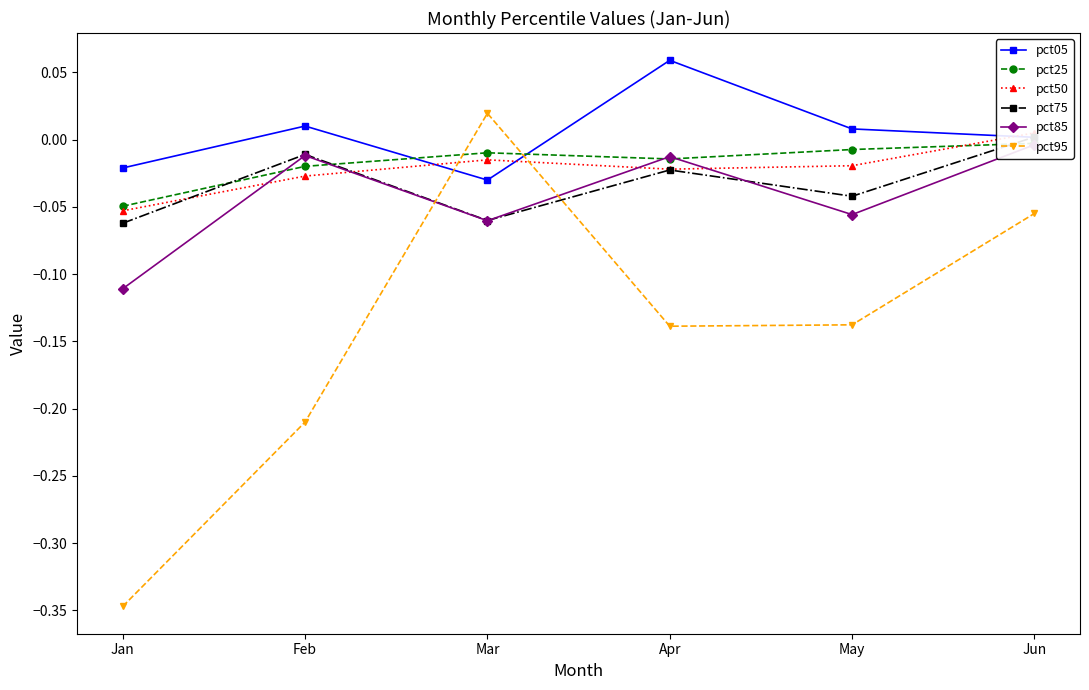

Between which two adjacent categories do pct75 and pct95 first intersect?

Feb and Mar